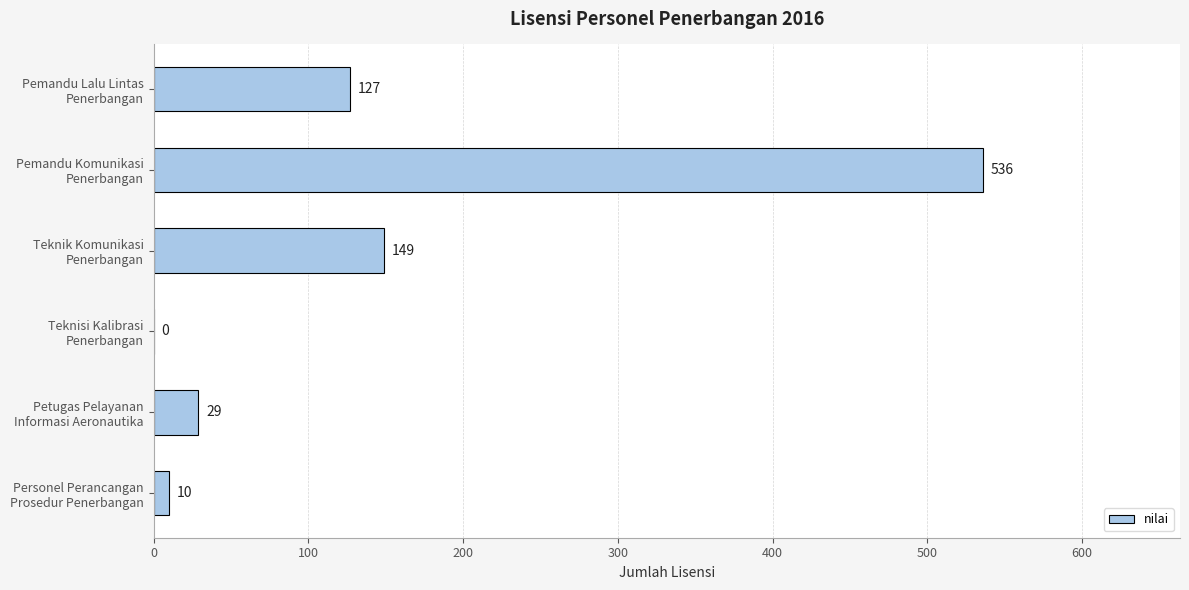

What is the greatest value displayed?

536